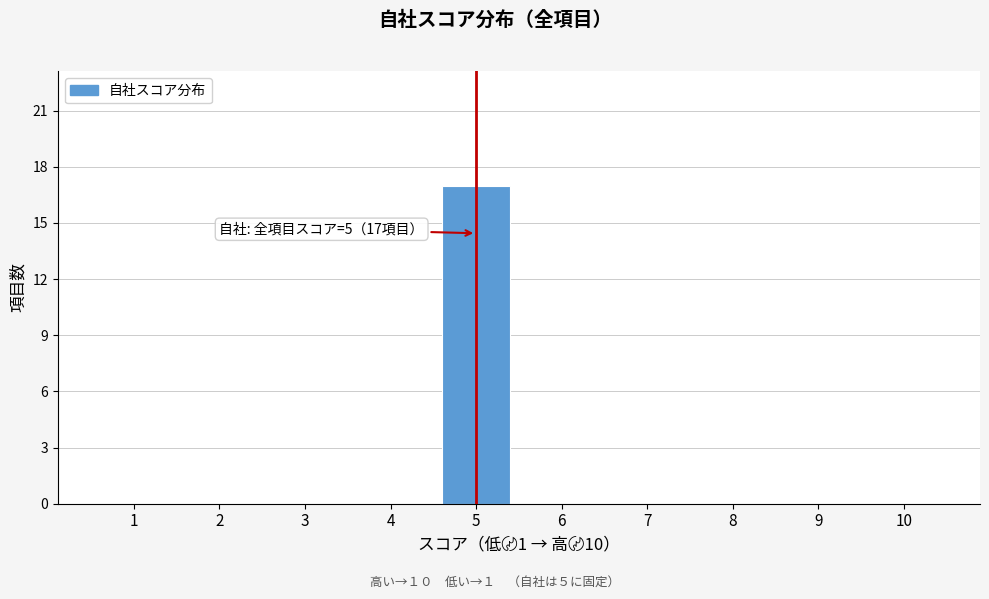

Reading left to right, what are all the values shown in this chart?

1=0	2=0	3=0	4=0	5=17	6=0	7=0	8=0	9=0	10=0